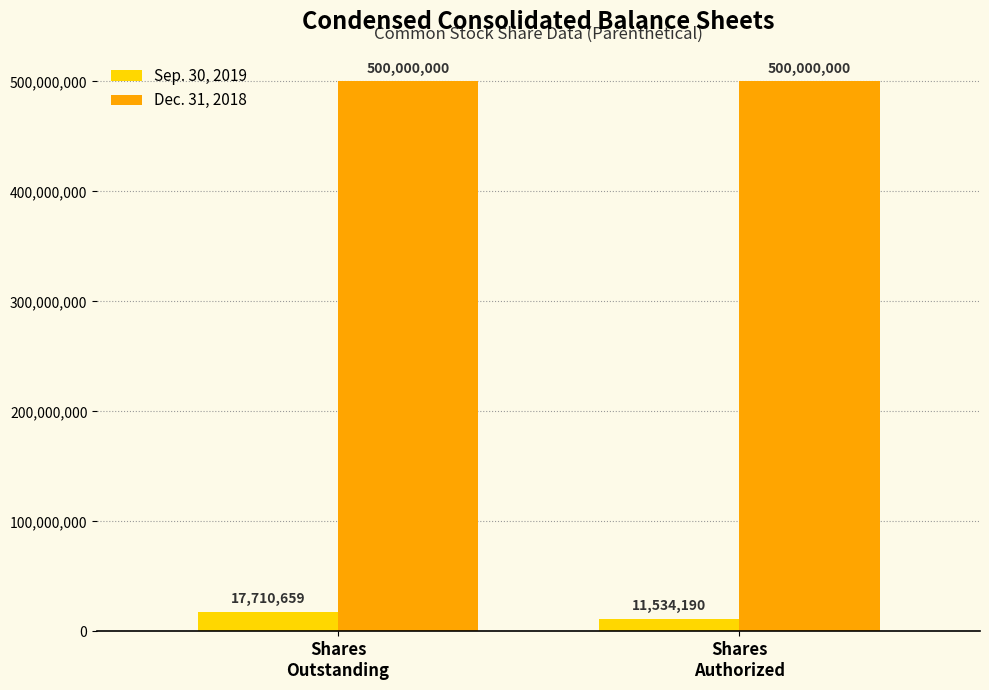

Count the number of categories in the chart.

2